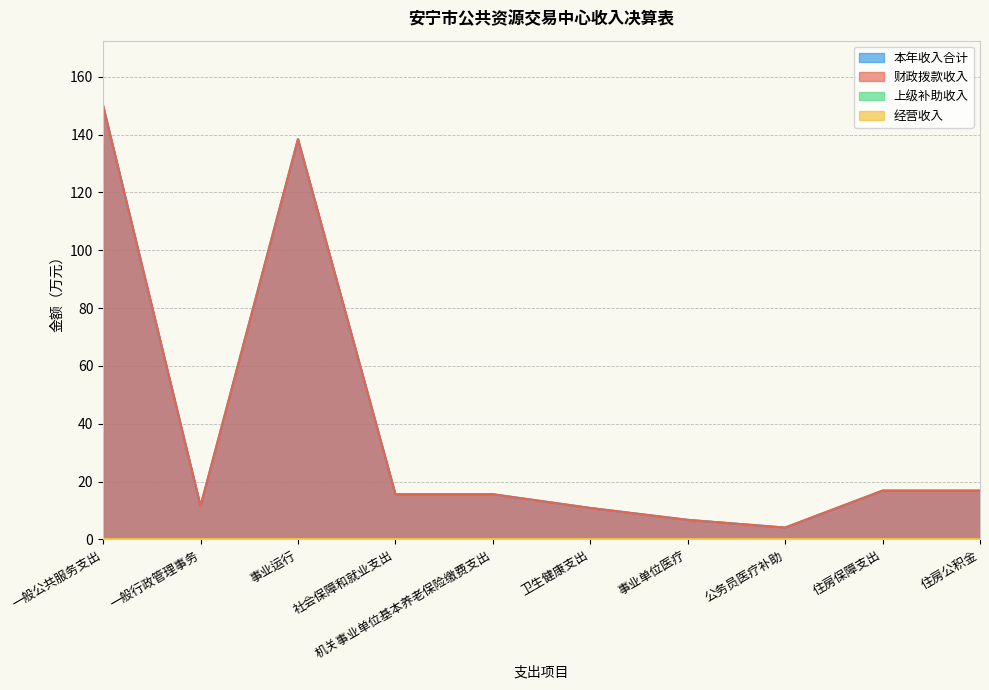

The value of 本年收入合计 at 社会保障和就业支出 is 23.8. True or false?

False